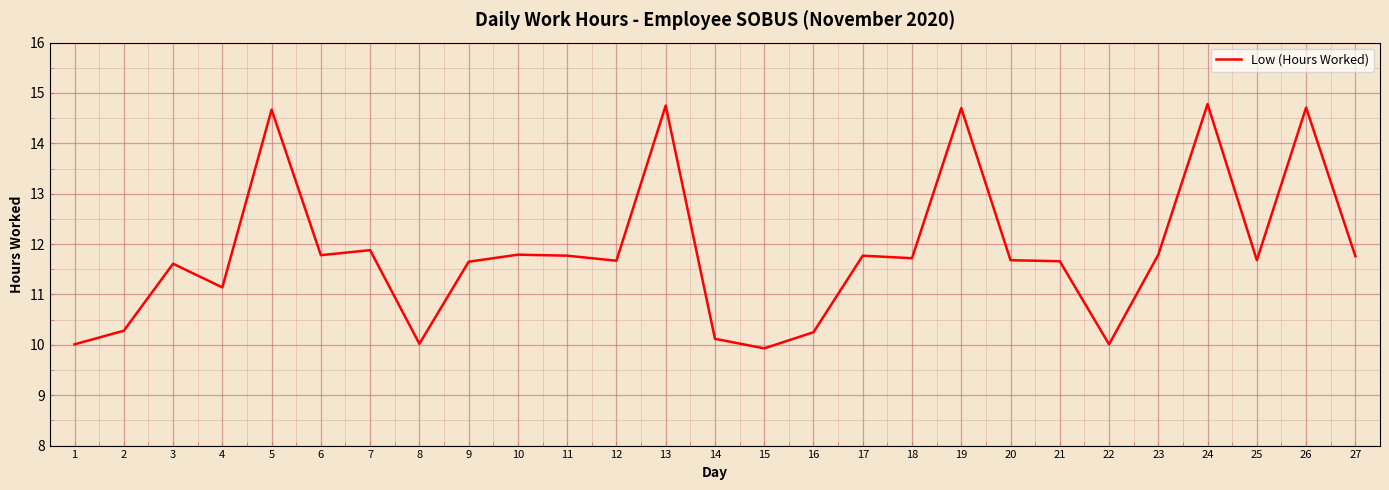

Is it true that the value at 10 is 5.4?

False